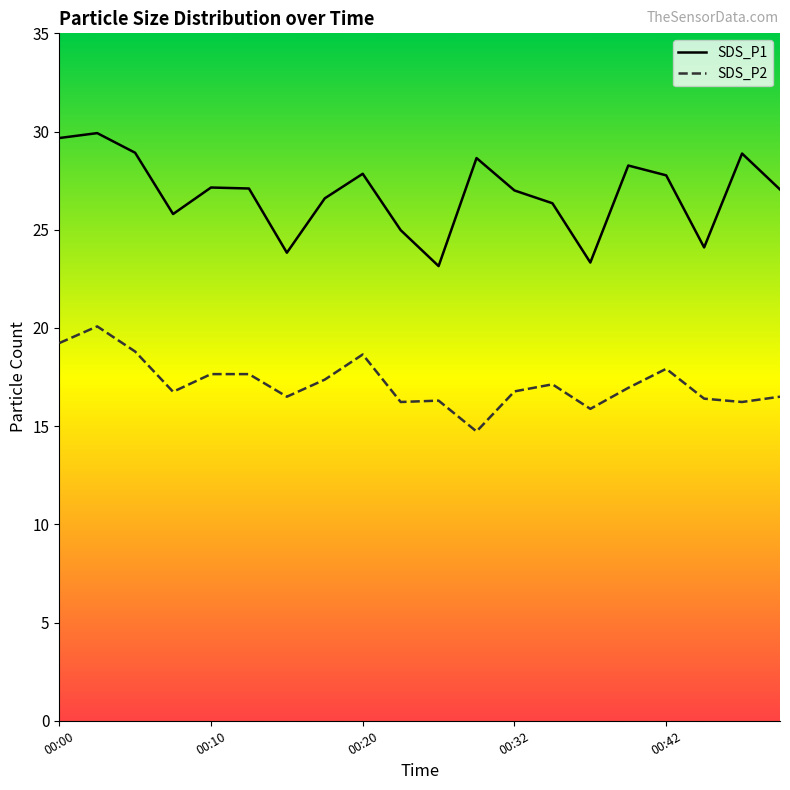

How many values in the SDS_P1 series exceed 27?

11